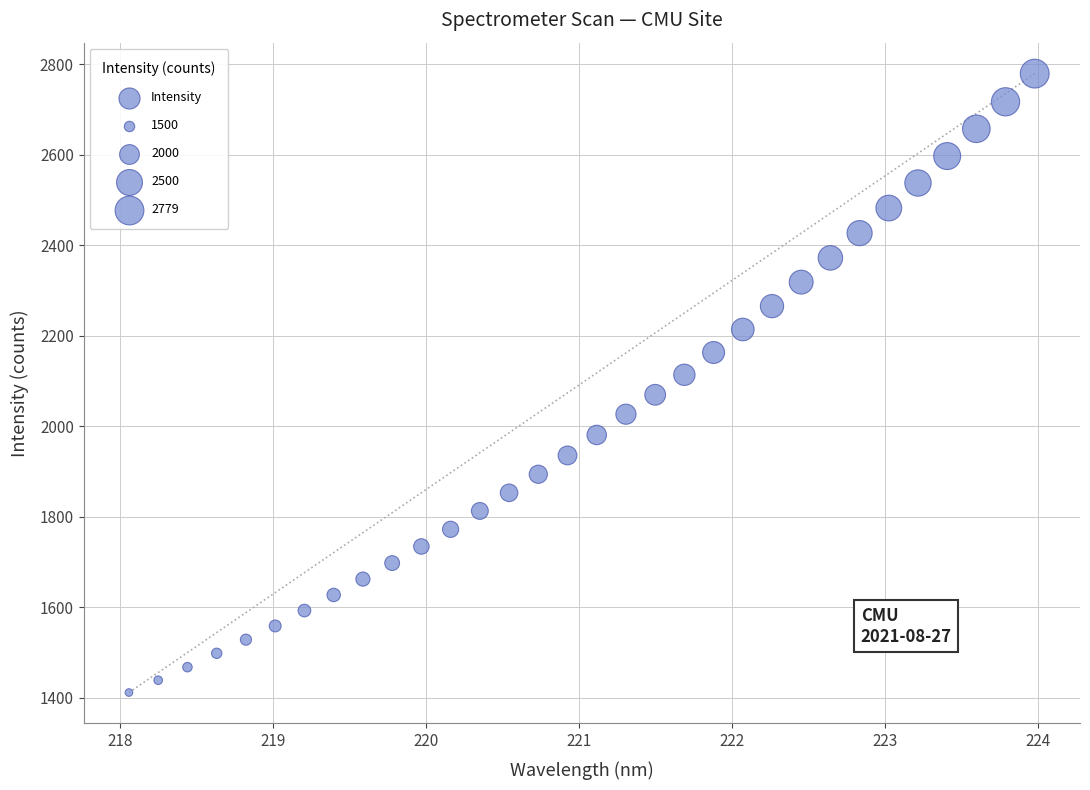

What is the range of Y values (max minus min)?

1368.0